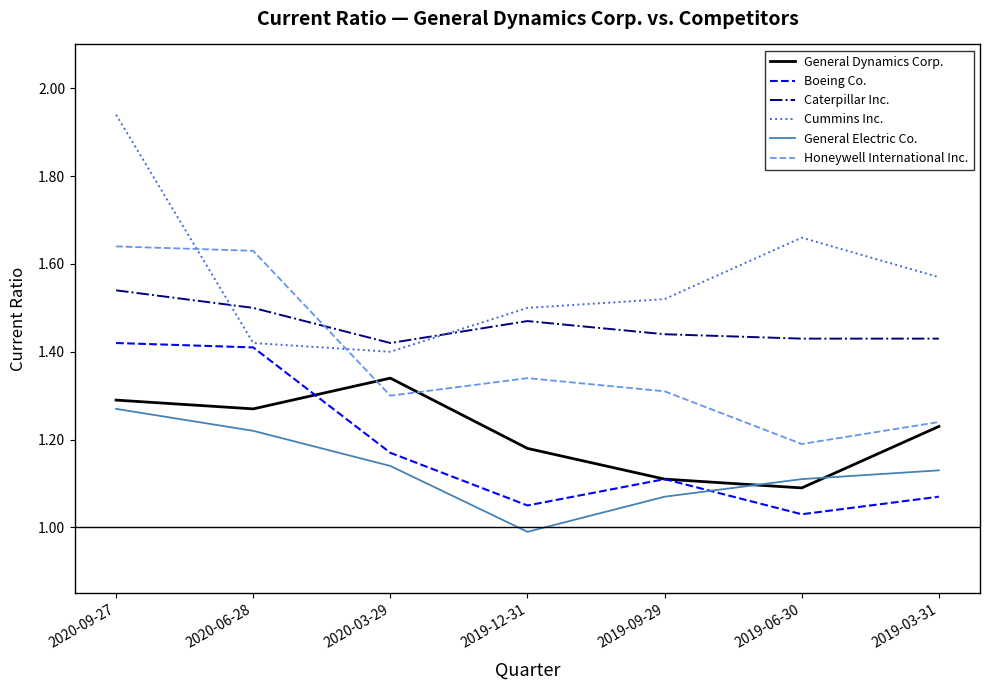

Does the chart have visible grid lines?

No